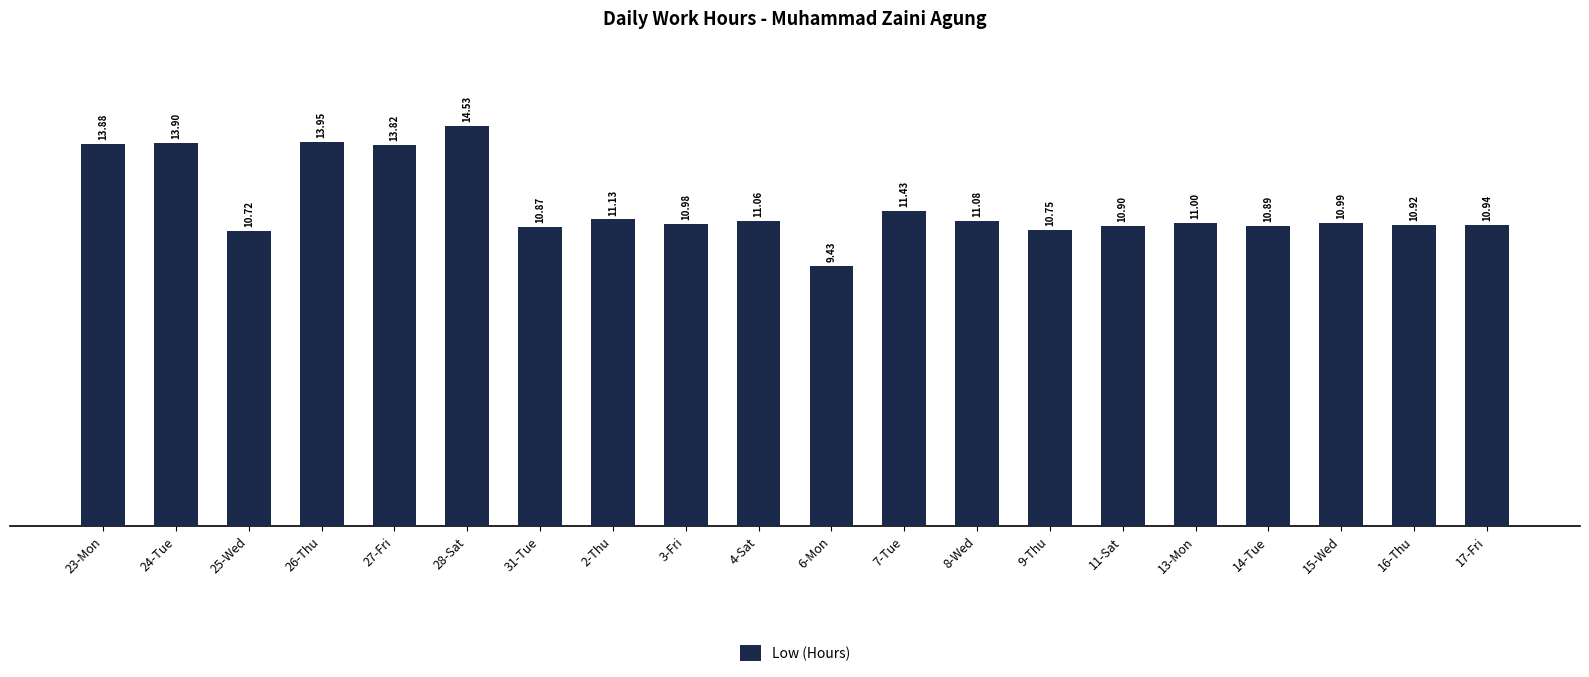

Rank the categories by value from lowest to highest.

6-Mon, 25-Wed, 9-Thu, 31-Tue, 14-Tue, 11-Sat, 16-Thu, 17-Fri, 3-Fri, 15-Wed, 13-Mon, 4-Sat, 8-Wed, 2-Thu, 7-Tue, 27-Fri, 23-Mon, 24-Tue, 26-Thu, 28-Sat